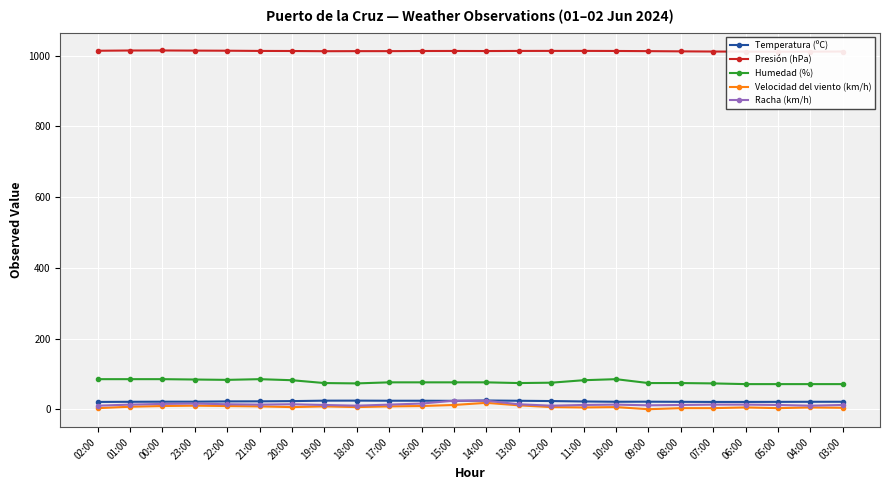

What is the minimum value for Presión (hPa)?

1011.4